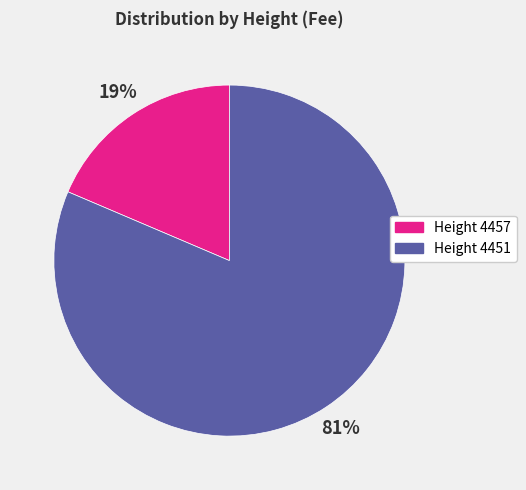

To the nearest percent, what portion does Height 4451 represent?

81%